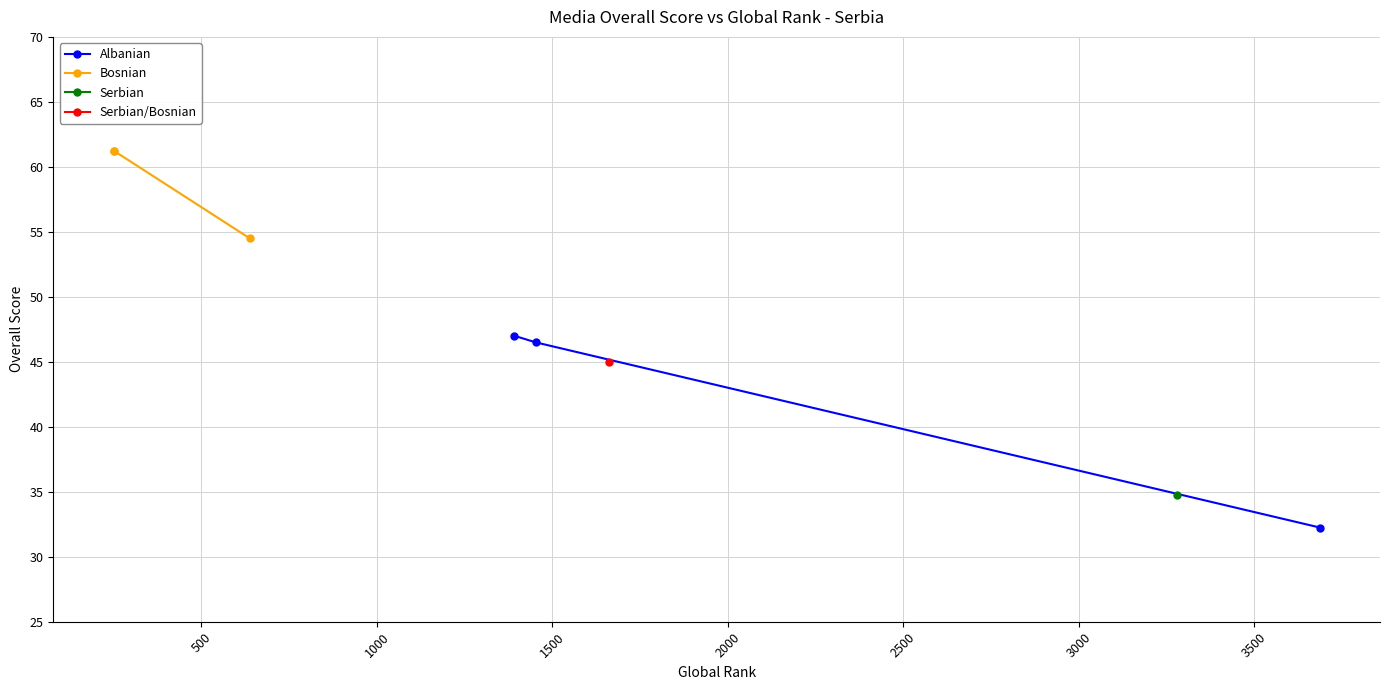

What is the sum of all Albanian values?

125.8